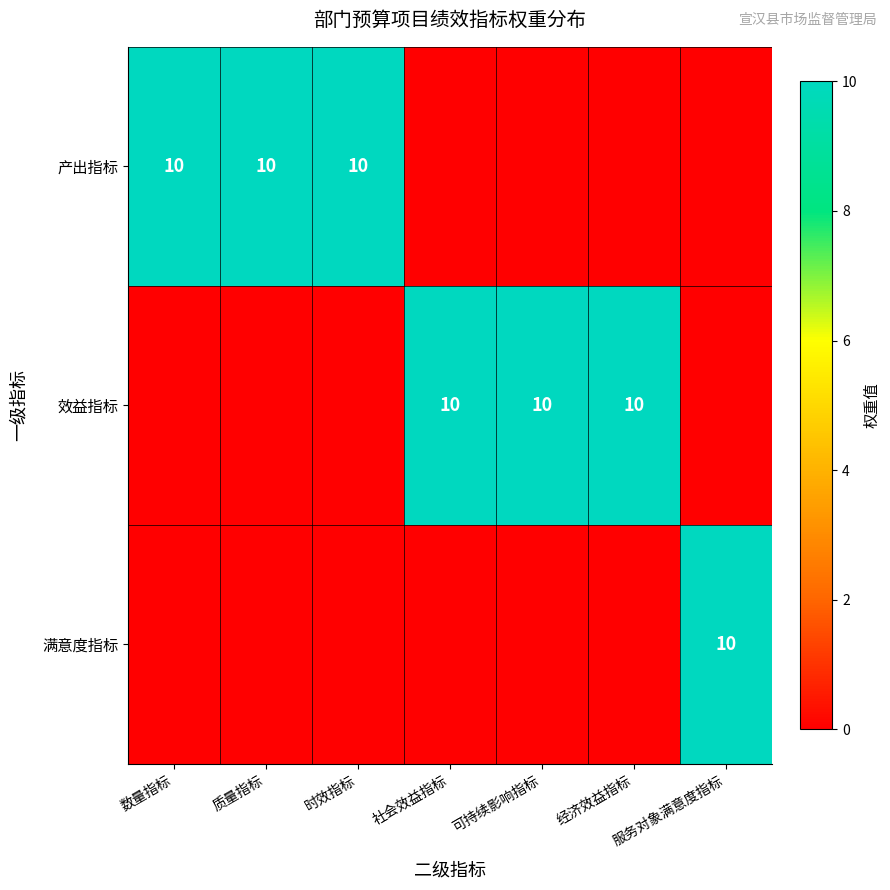

What is the spread (max minus min) of values at 数量指标?

10